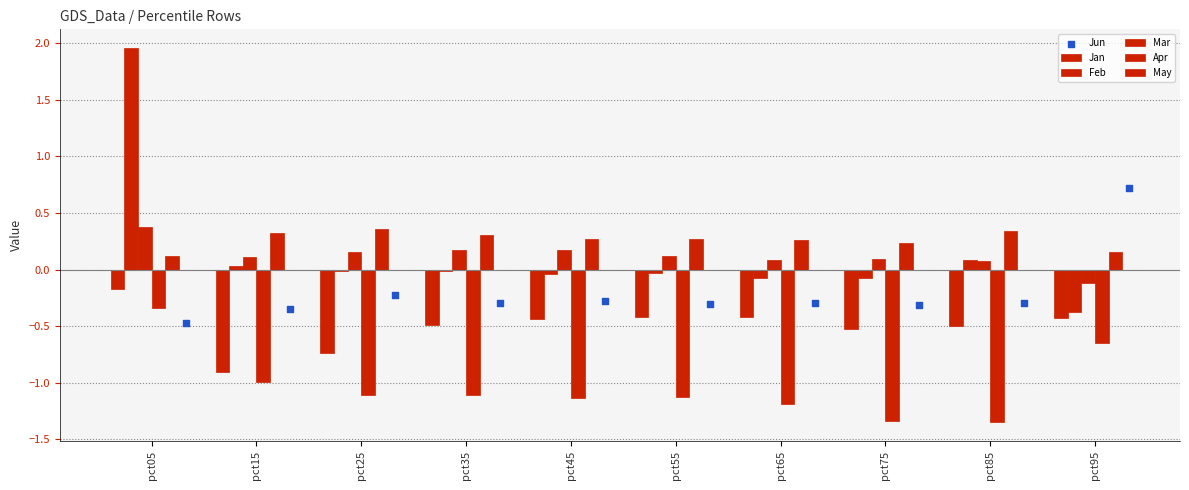

Which series reaches the minimum Y coordinate?

Apr